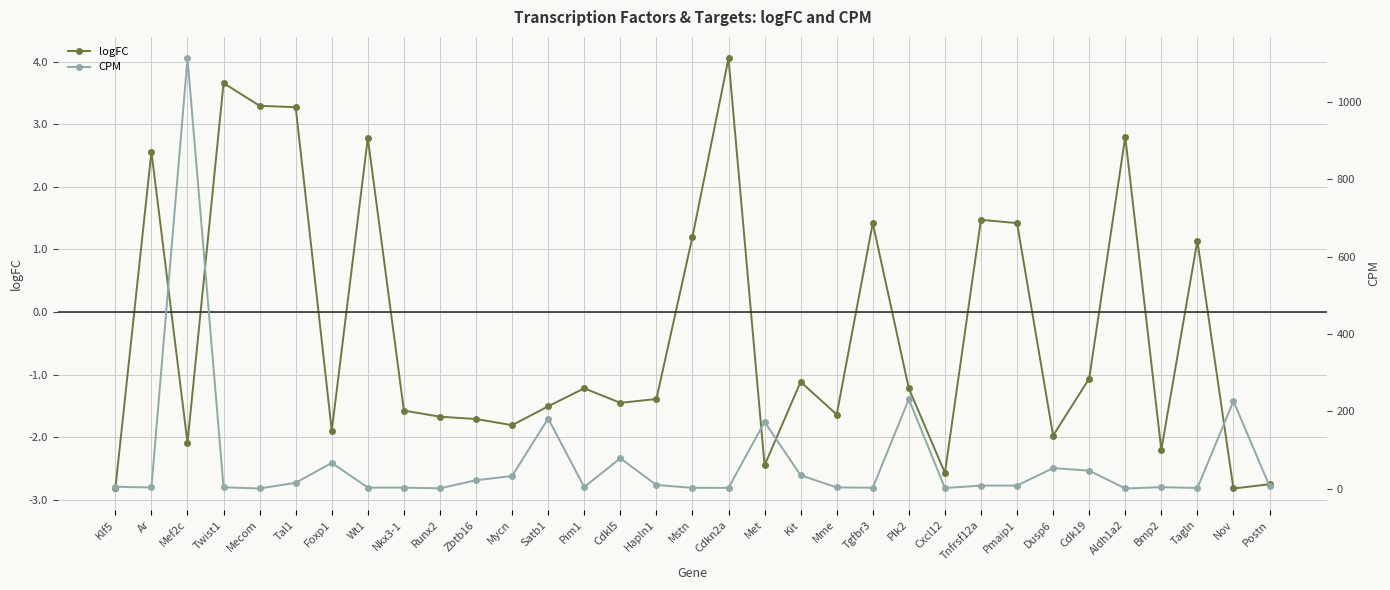

Is it true that logFC equals -2.1 at Mef2c?

True